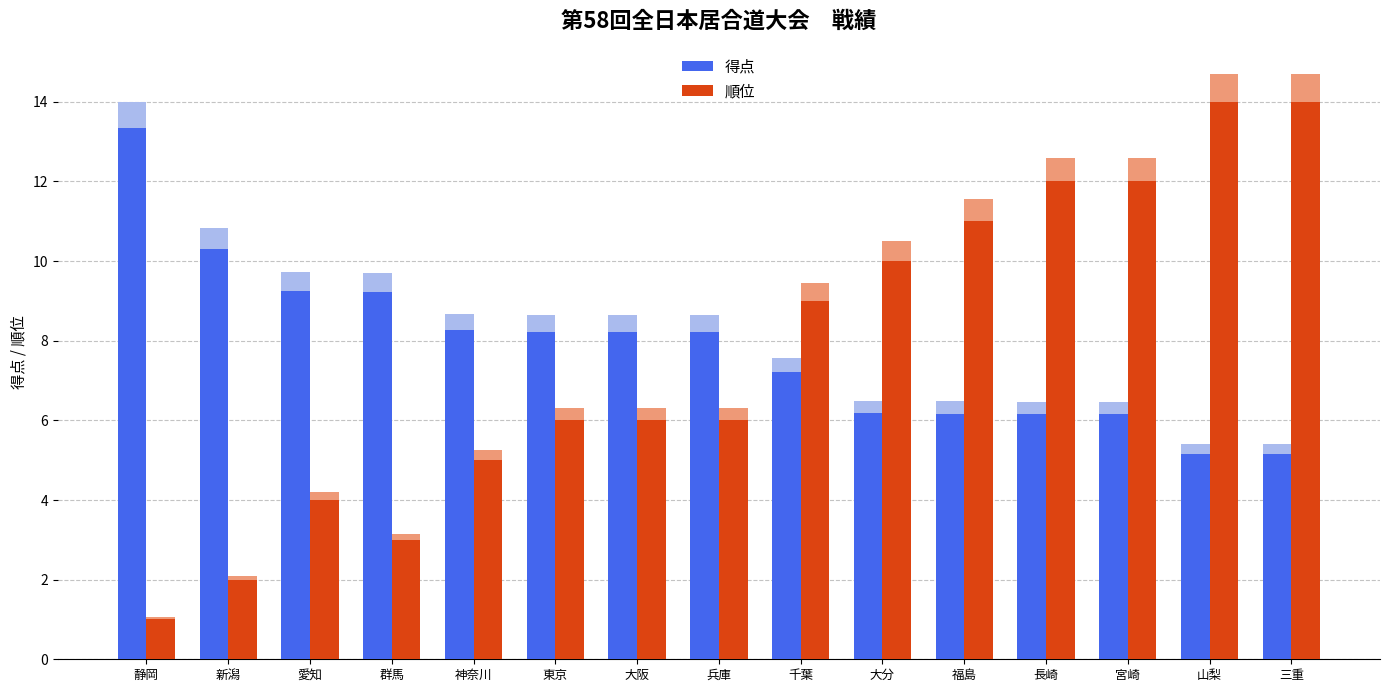

What is the difference between the highest and lowest values at 長崎?

5.8